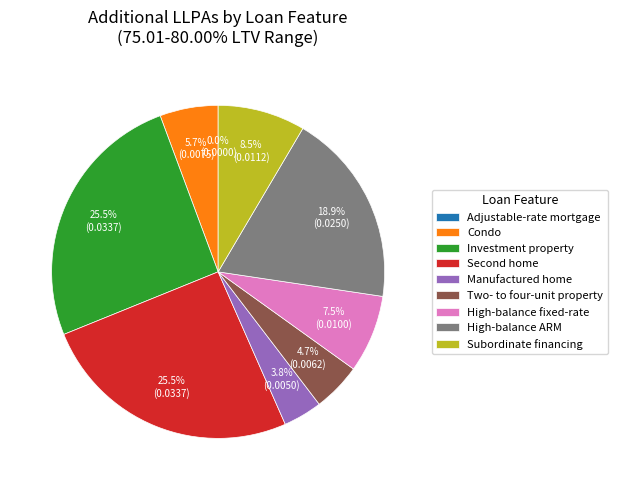

To the nearest percent, what percentage of the pie is High-balance ARM?

19%